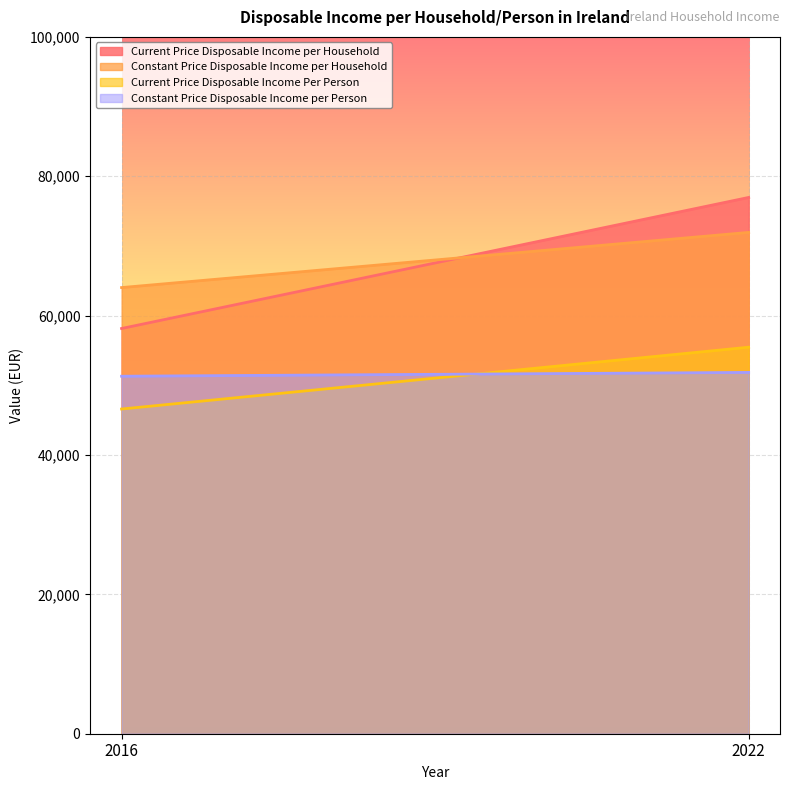

Is it true that Current Price Disposable Income Per Person equals 55466 at 2022?

True